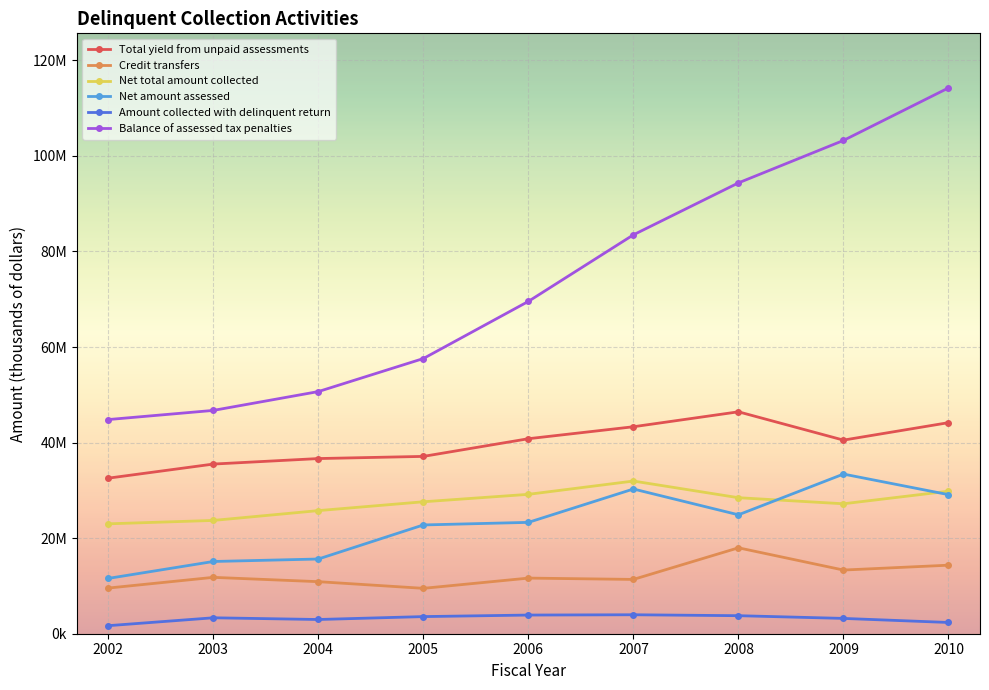

What is the difference between the maximum and minimum values in the Balance of assessed tax penalties series?

69411923